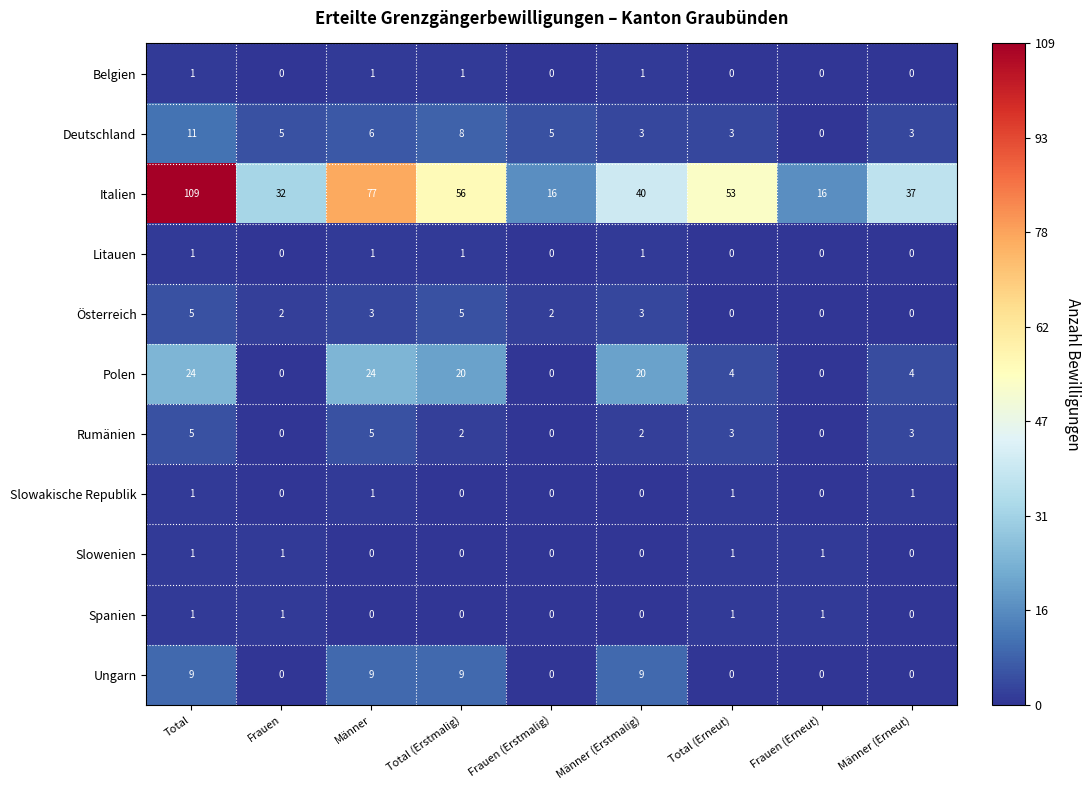

At which category is the sum across all series the highest?

Total